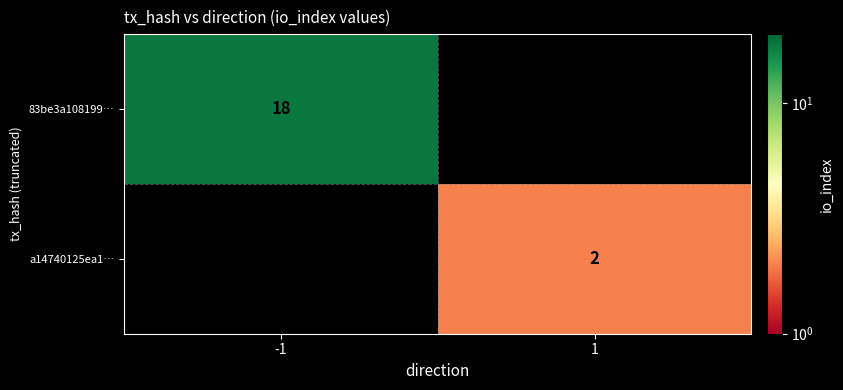

What is the difference between the highest and lowest values at -1?

18